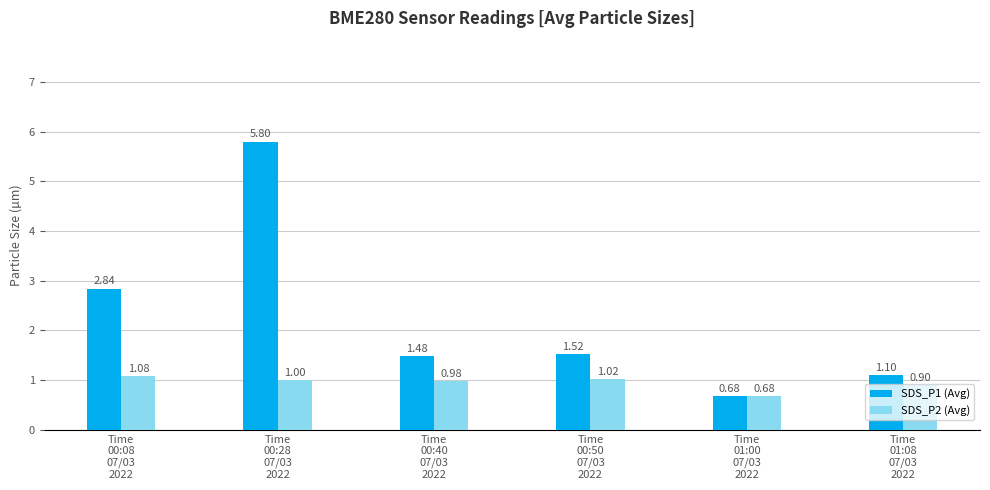

At which label is SDS_P1 (Avg) closest to 3?

Time
00:08
07/03
2022